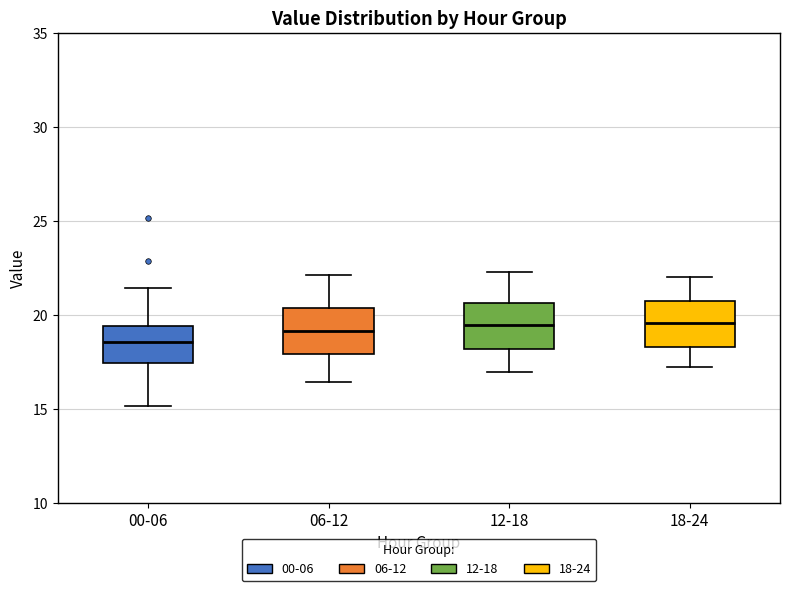

Where is the upper edge of the box for 00-06 on the y-axis? The values are not printed on the chart, so give them approximately, as read against the axis.

19.5